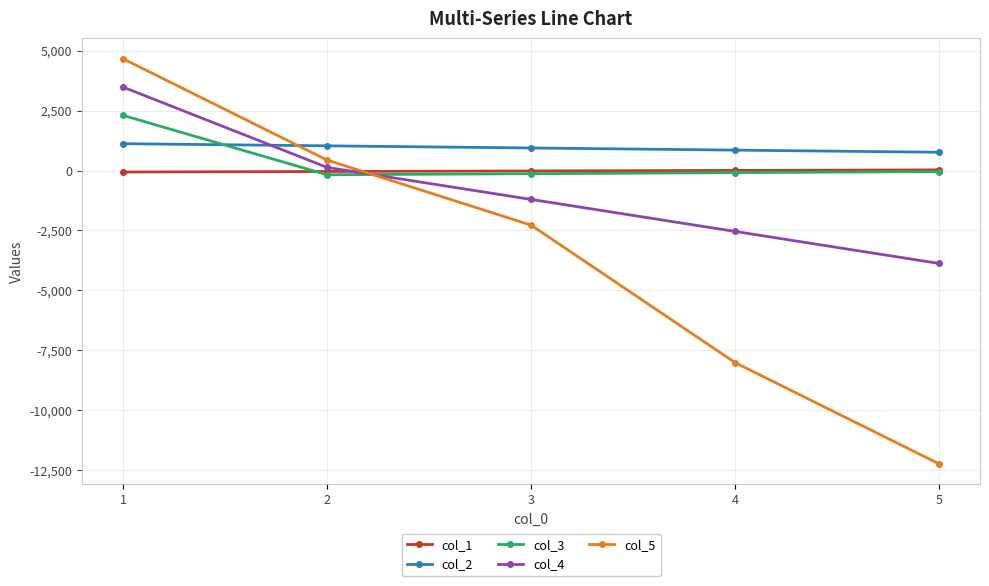

Between 2 and 5, which series saw the biggest shift?

col_5